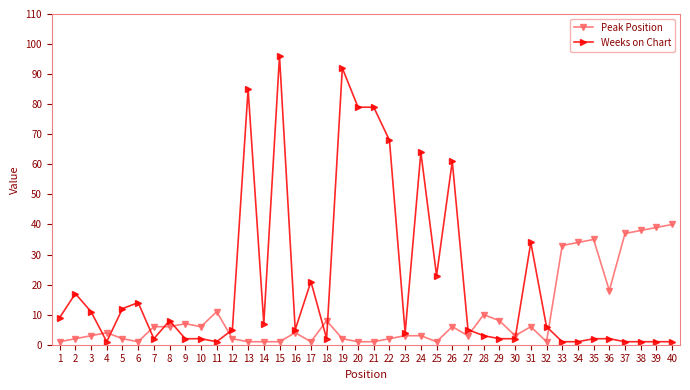

True or false: Peak Position has more than 0 interior local peaks.

True